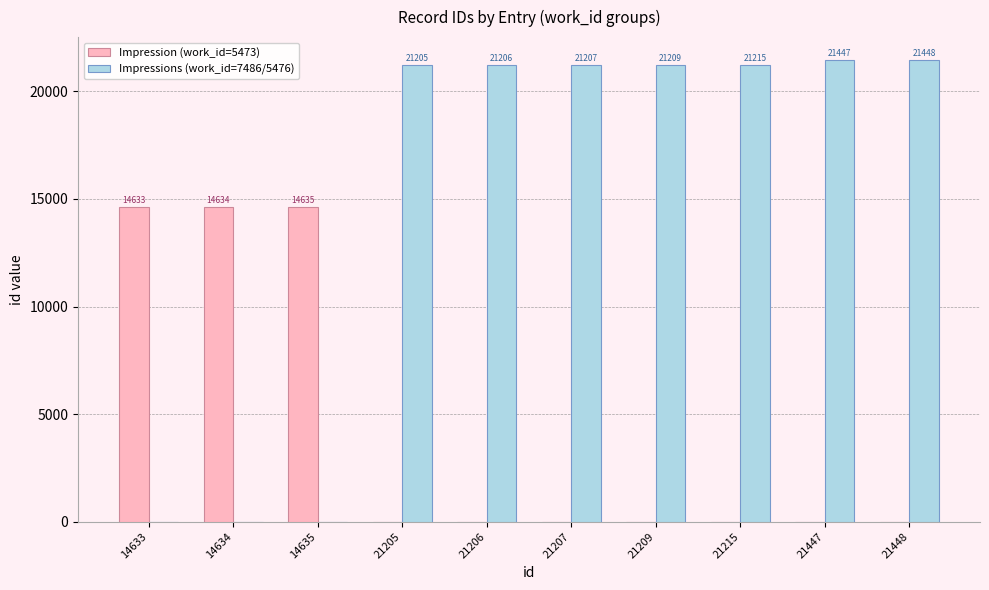

Is it true that Impressions (work_id=7486/5476) equals -14525 at 14635?

False